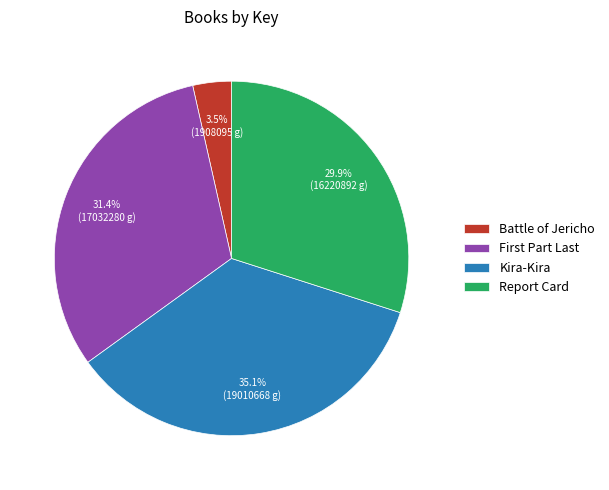

Is the sum of Kira-Kira and Battle of Jericho greater than half?

No